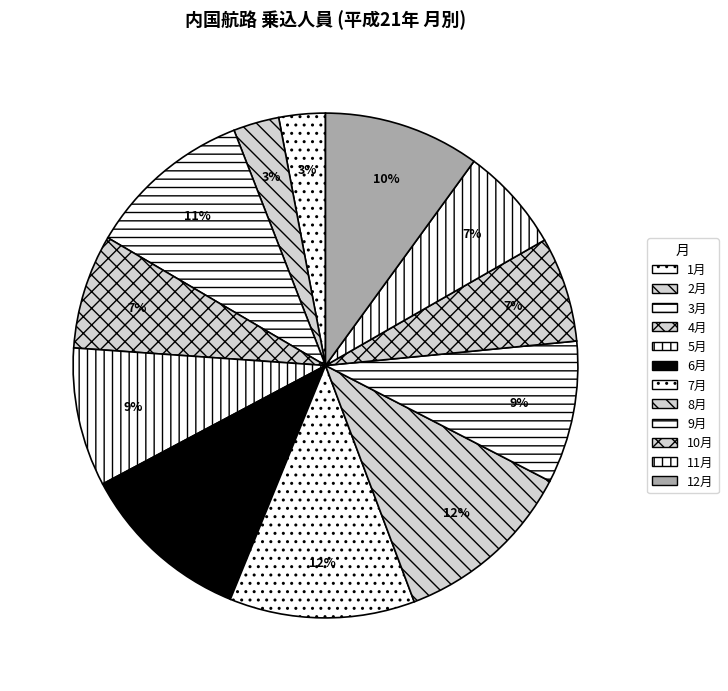

Rank the categories by value from highest to lowest.

7月, 8月, 6月, 3月, 12月, 9月, 5月, 4月, 10月, 11月, 1月, 2月